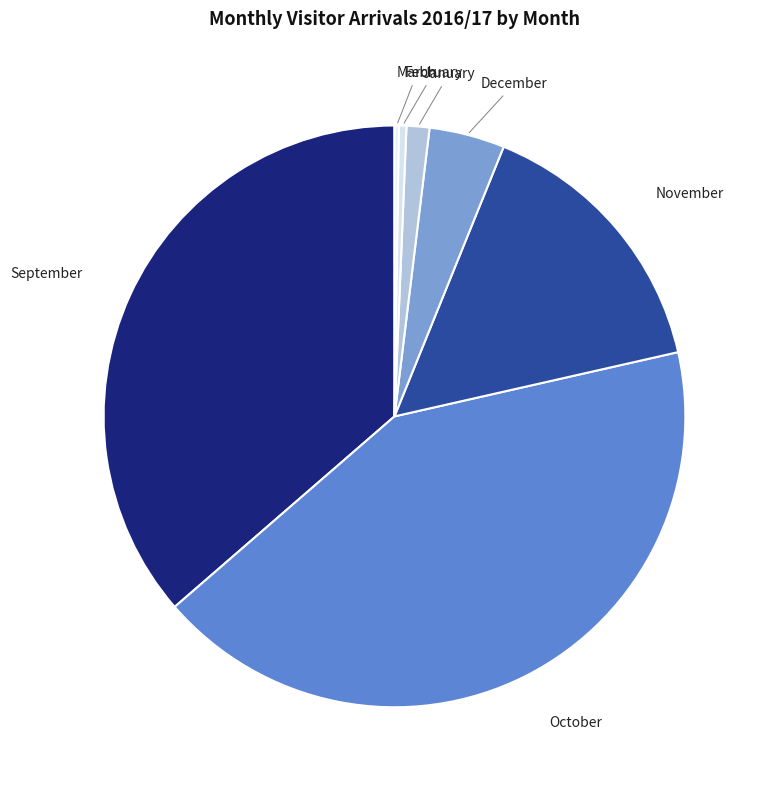

Between December and January, which is larger?

December